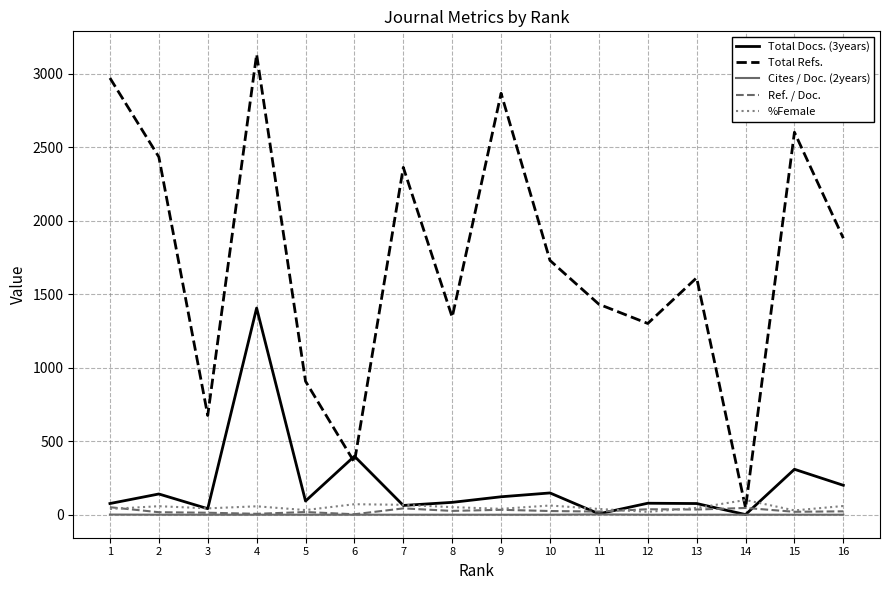

True or false: Total Docs. (3years) has more than 1 points higher than both neighbors.

True